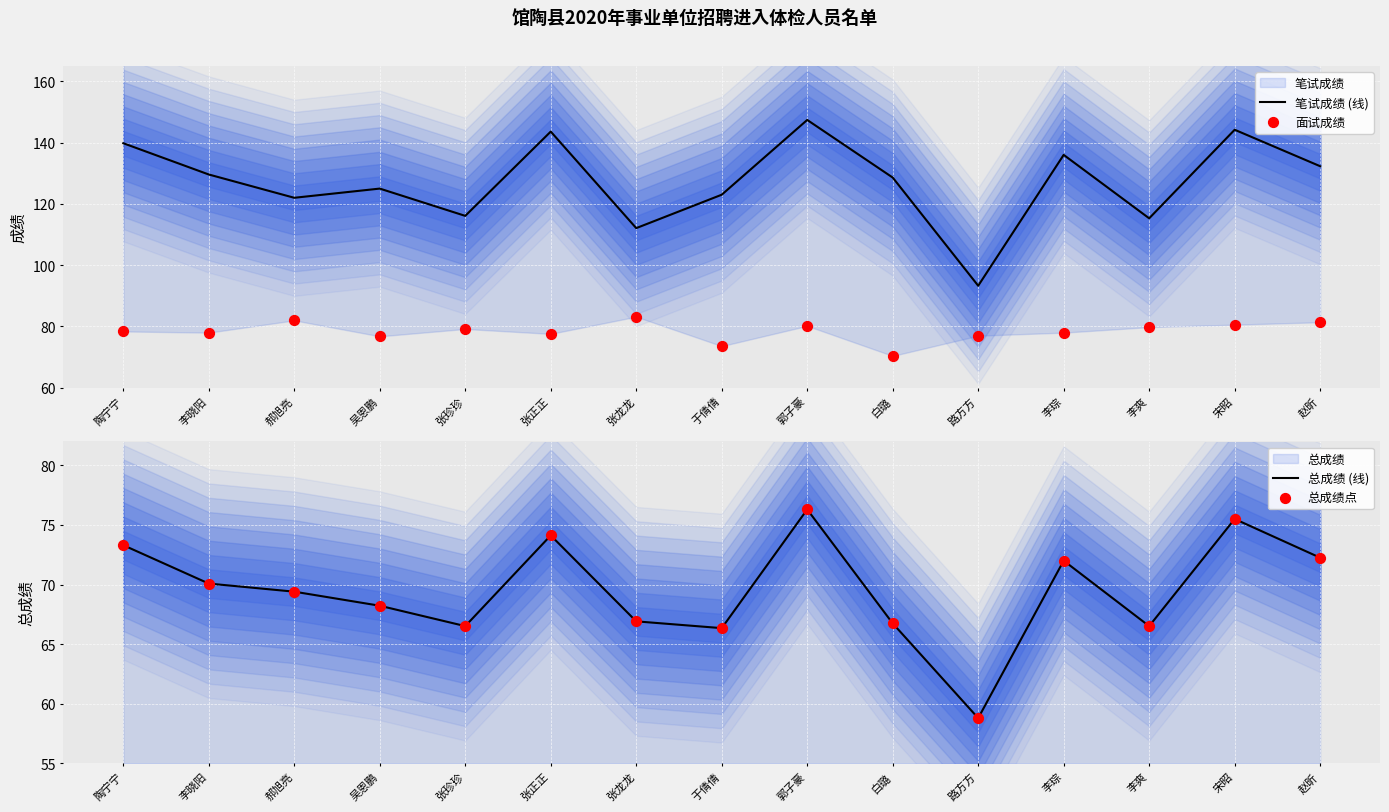

Is the value of 面试成绩 at 张正正 greater than the value of 总成绩点 at 李晓阳?

Yes